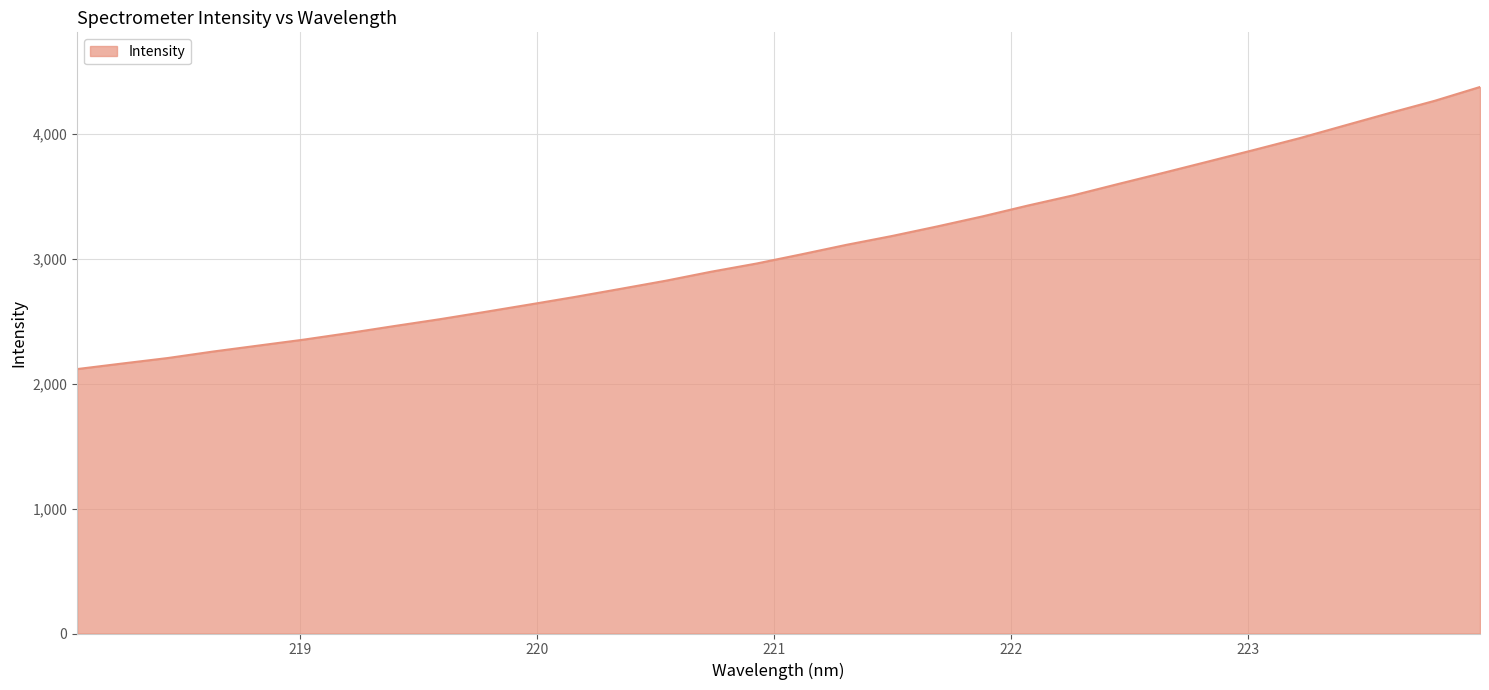

What is the difference between the maximum and minimum values?

2259.2